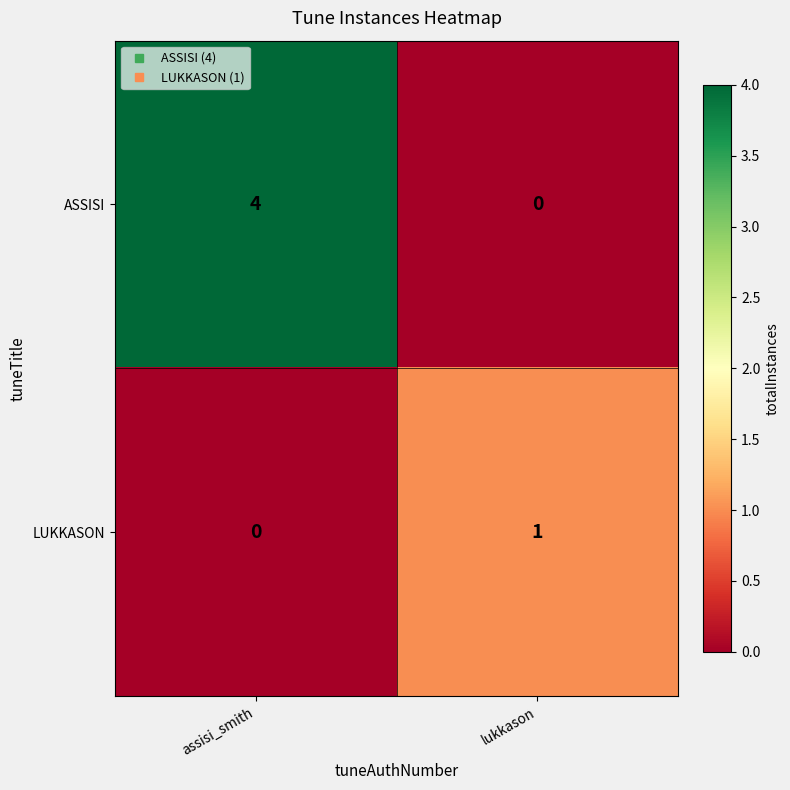

What is the sum of all ASSISI values?

4